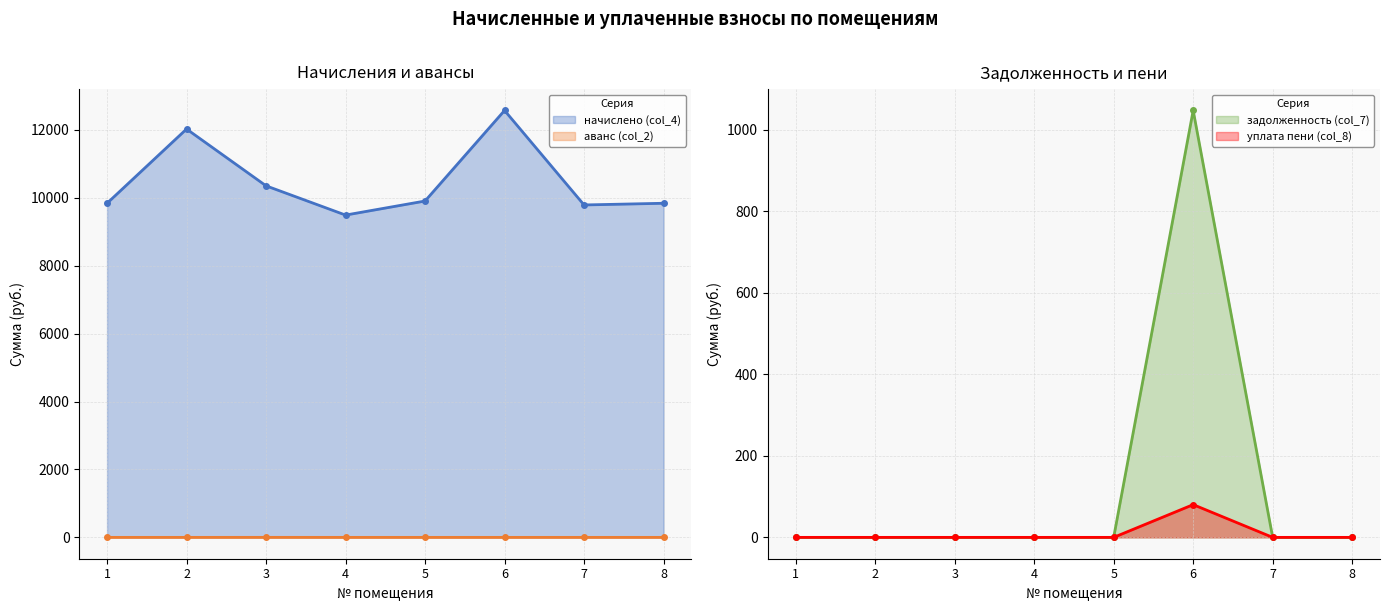

What is the sum of all начислено (col_4) values?

83793.8